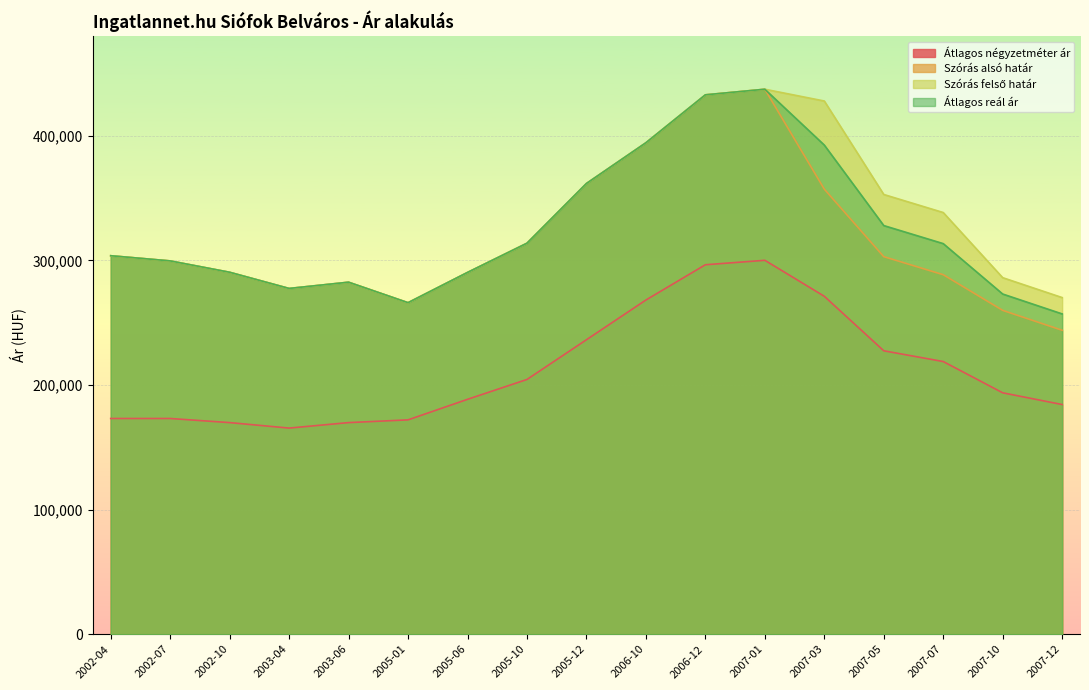

True or false: Szórás felső határ and Átlagos reál ár intersect in this chart.

False